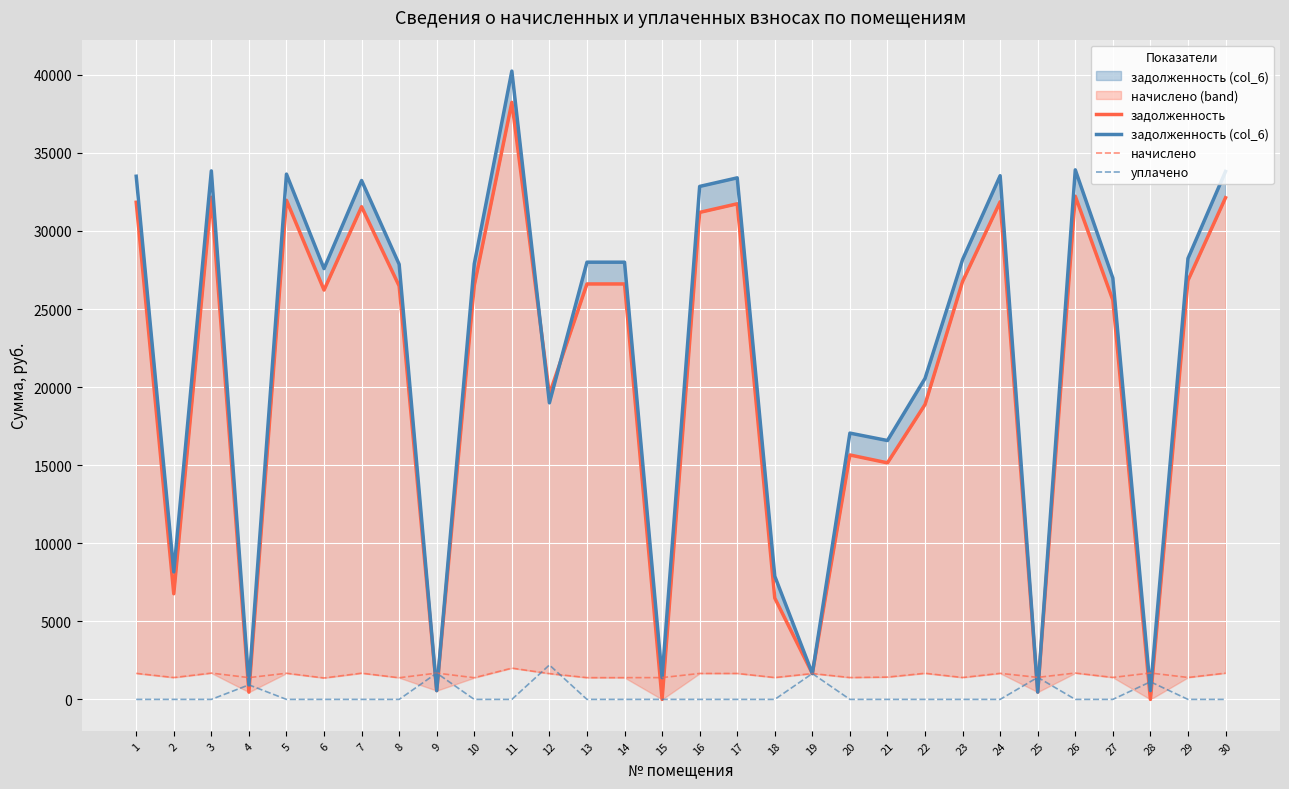

True or false: задолженность has a value of 51583.2 at 17.

False